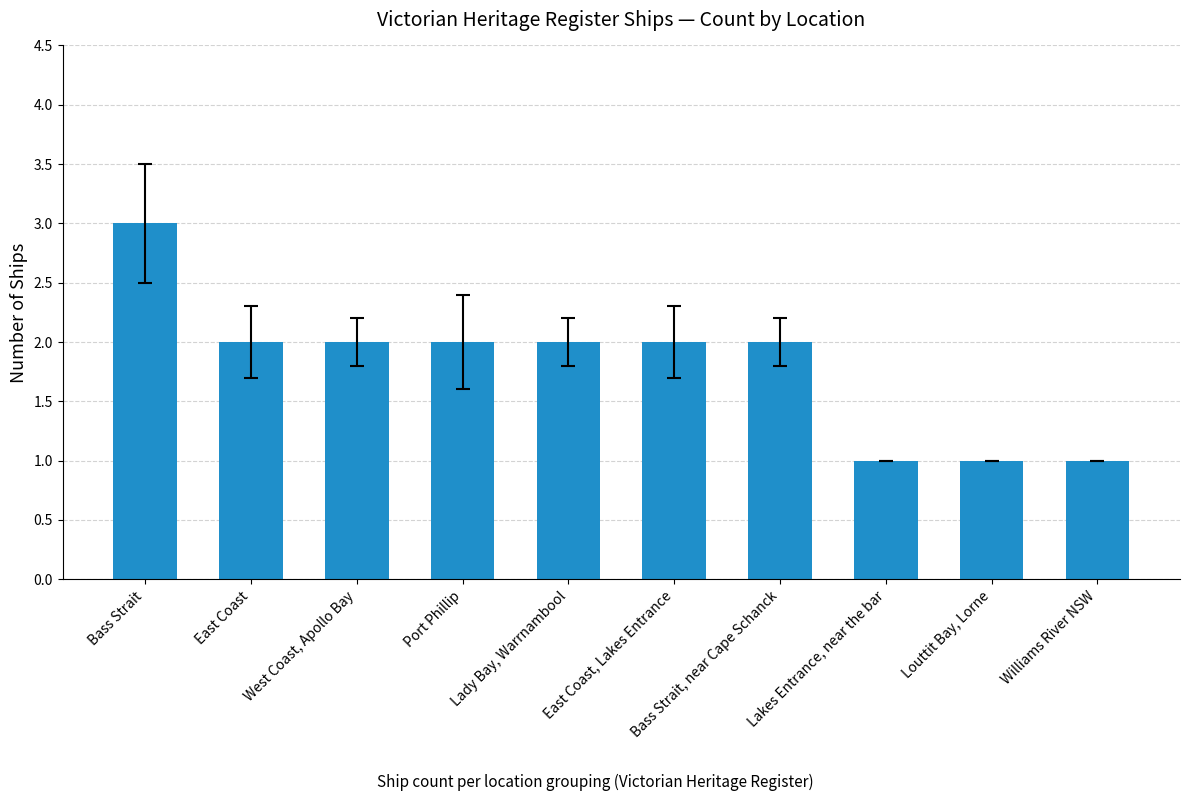

What is the minimum value shown in the chart?

1